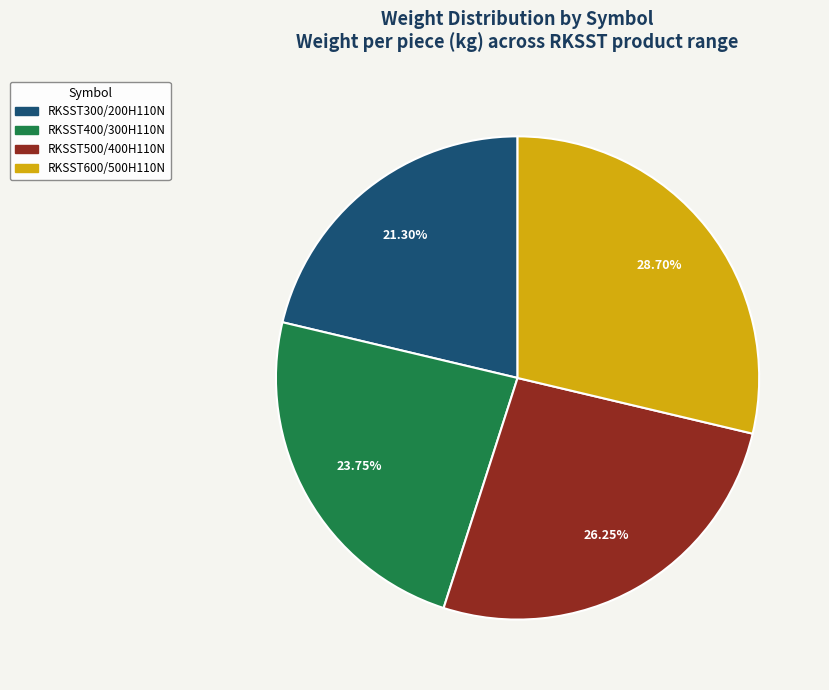

To the nearest percent, what percentage of the pie is RKSST500/400H110N?

26%